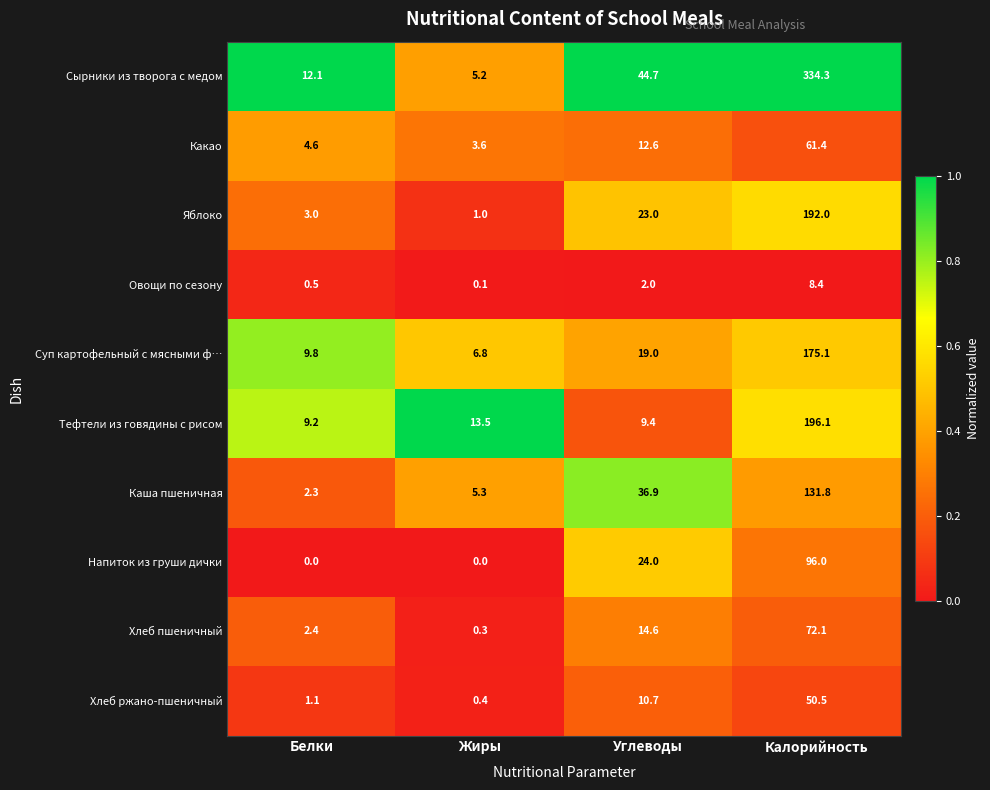

What is the approximate value of Суп картофельный с мясными ф… at Углеводы?

19.0